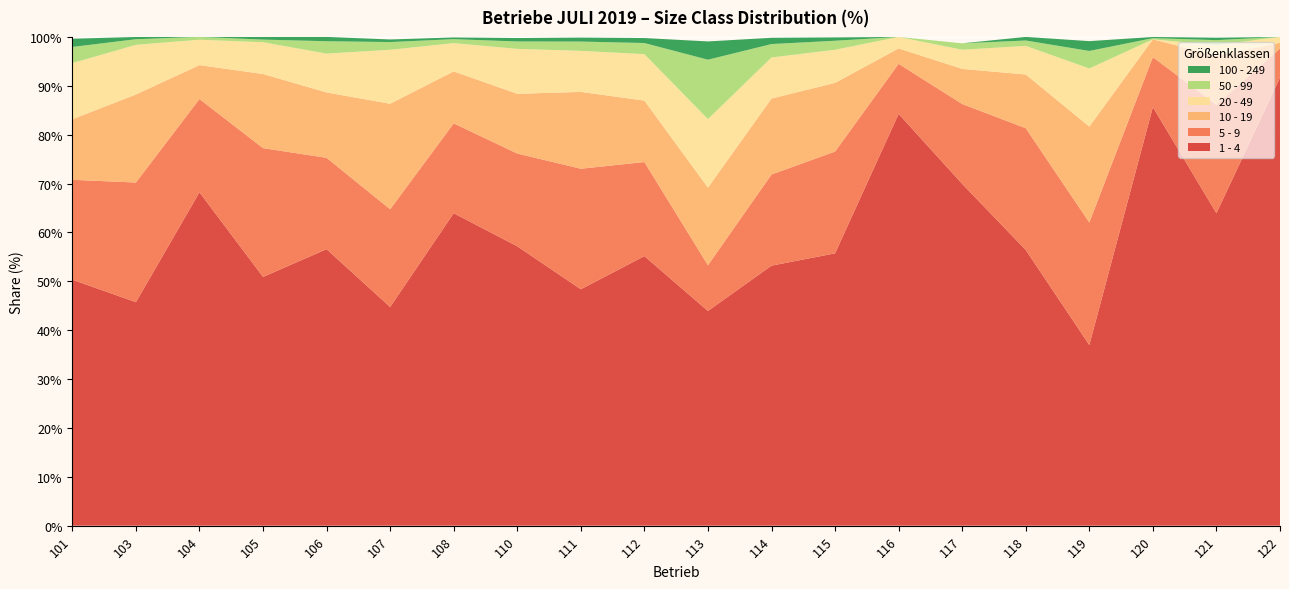

Reading left to right, extract all data points from this chart.

1 - 4: 50.3	45.7	68.2	50.9	56.6	44.7	63.9	57.2	48.4	55.1	43.9	53.2	55.7	84.2	69.9	56.4	37.0	85.6	63.9	91.7
5 - 9: 20.4	24.5	19.1	26.4	18.7	20.0	18.4	19.0	24.7	19.2	9.3	18.6	20.8	10.2	16.3	24.9	25.1	10.2	22.1	6.0
10 - 19: 12.4	18.0	6.9	15.2	13.4	21.6	10.6	12.2	15.7	12.6	15.9	15.5	14.1	3.1	7.2	11.0	19.6	3.6	10.1	1.2
20 - 49: 11.5	10.2	5.2	6.5	8.0	11.1	5.8	9.2	8.4	9.5	14.0	8.4	6.8	2.4	3.9	5.9	11.9	0.0	2.2	1.2
50 - 99: 3.3	1.1	0.6	0.5	2.5	1.6	0.8	1.5	1.9	2.3	12.2	2.7	1.8	0.0	1.3	1.1	3.6	0.2	1.0	0.0
100 - 249: 1.7	0.5	0.0	0.5	0.9	0.5	0.3	0.7	0.8	1.0	3.7	1.3	0.7	0.0	0.0	0.7	2.0	0.2	0.5	0.0